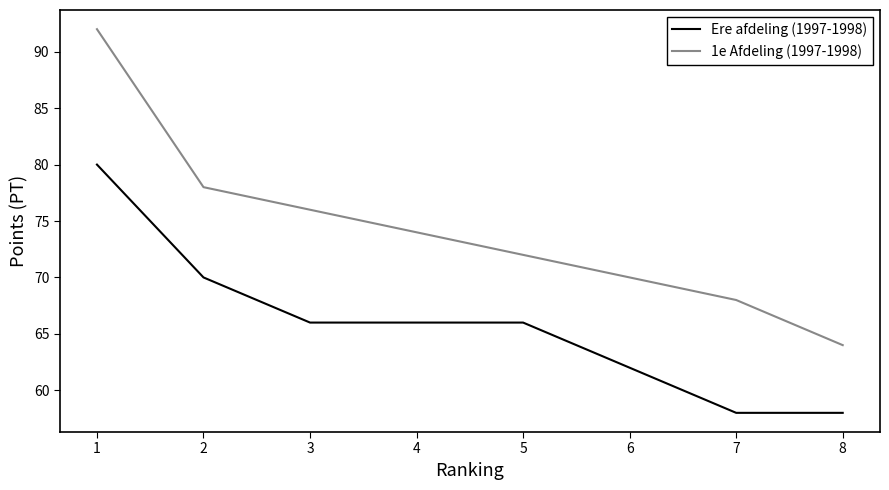

What is the highest value of the 1e Afdeling (1997-1998) series?

92